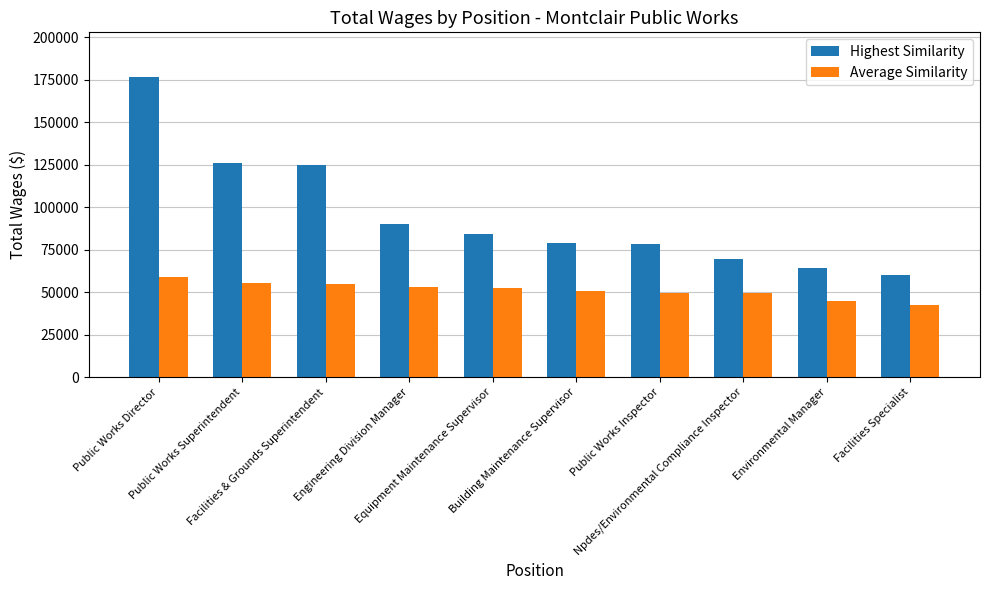

At Public Works Superintendent, list the series in order from smallest to largest.

Average Similarity, Highest Similarity